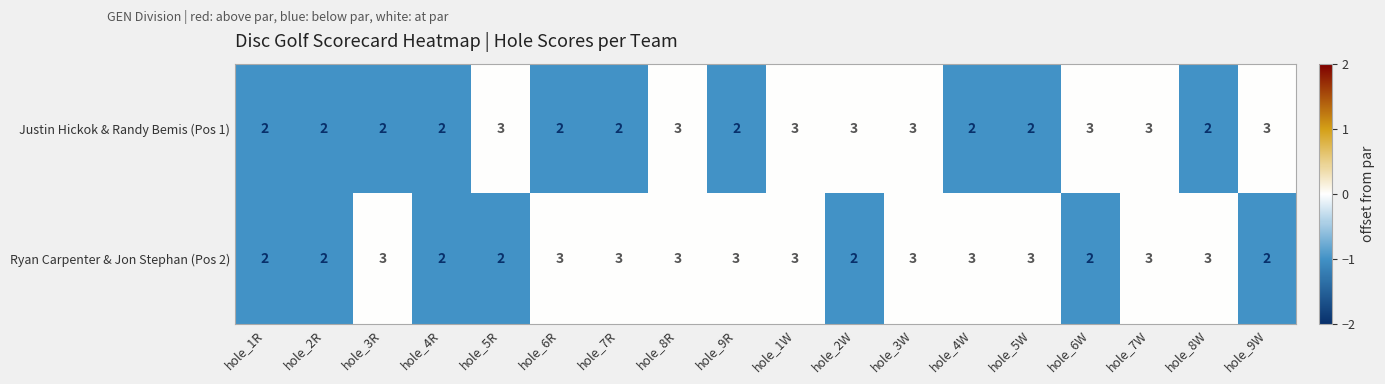

What is the maximum value for Ryan Carpenter & Jon Stephan (Pos 2)?

3